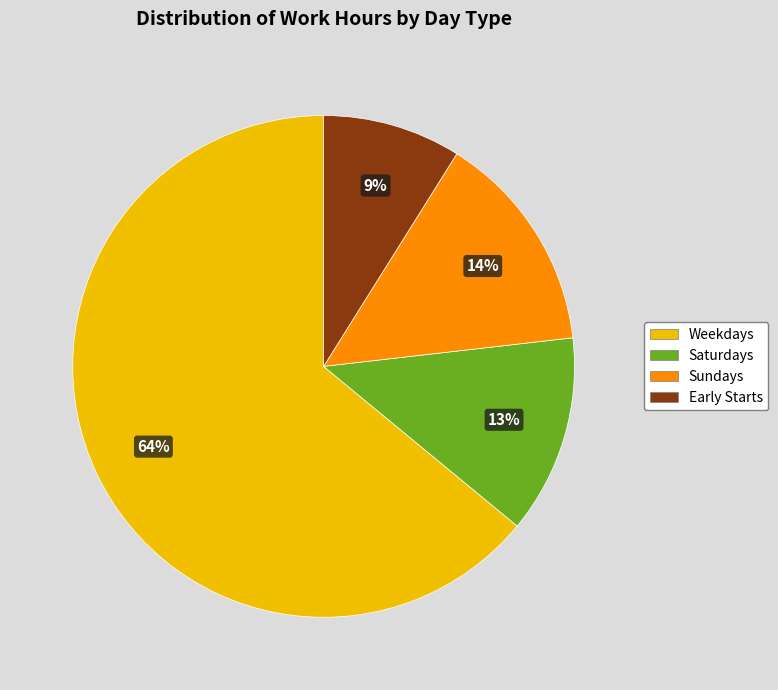

Is there a majority slice in this chart?

Yes